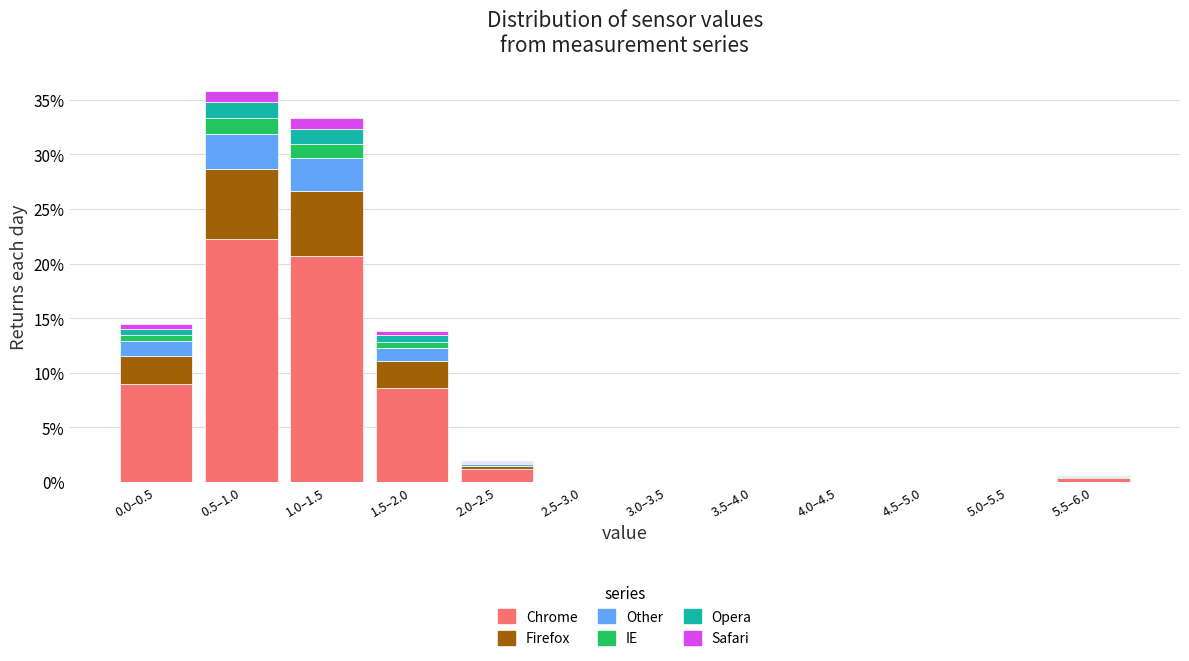

Is it true that Chrome equals 20.7 at 1.0–1.5?

True